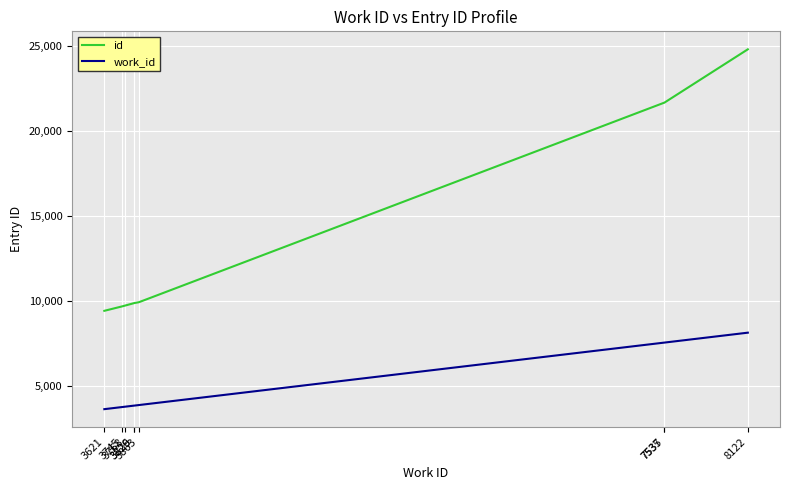

What is the maximum value shown in the chart?

24796